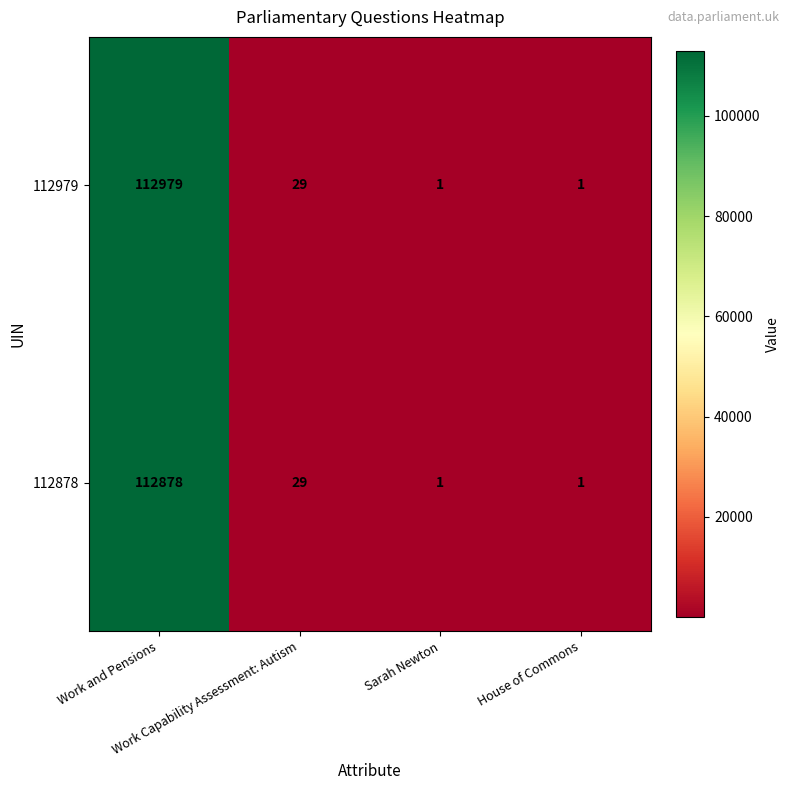

What is the greatest value displayed?

112979